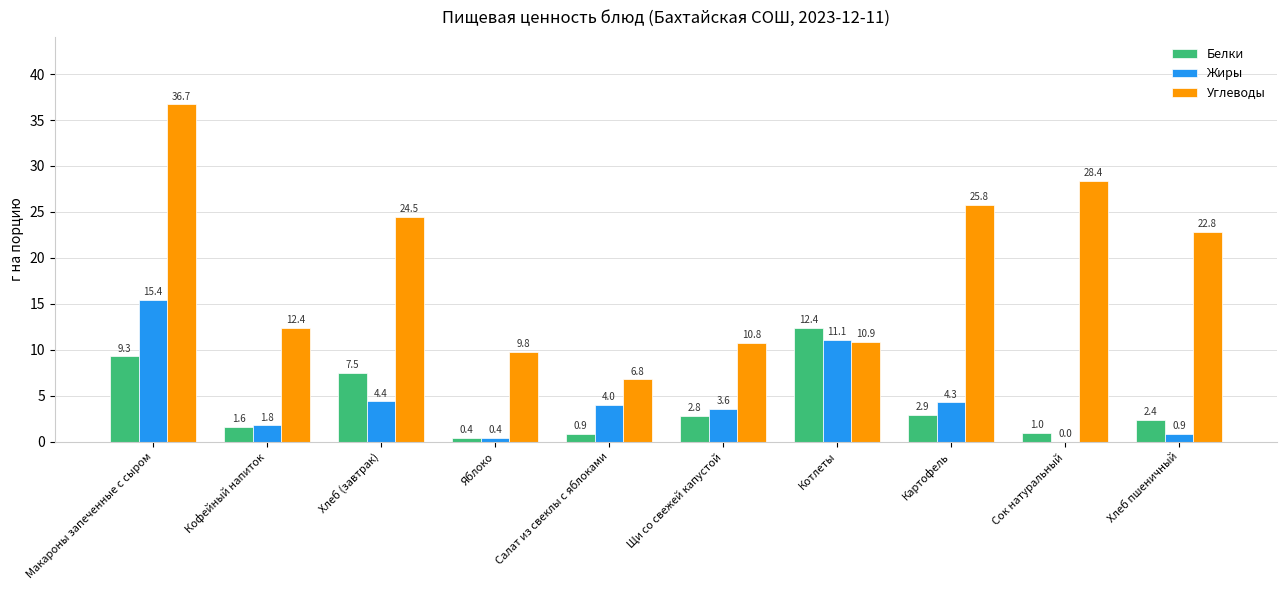

What is the maximum value for Белки?

12.4